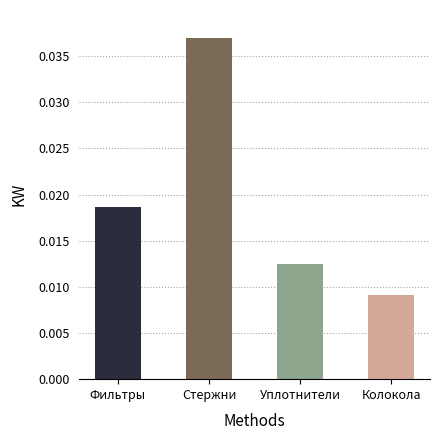

Are the bars horizontal?

No